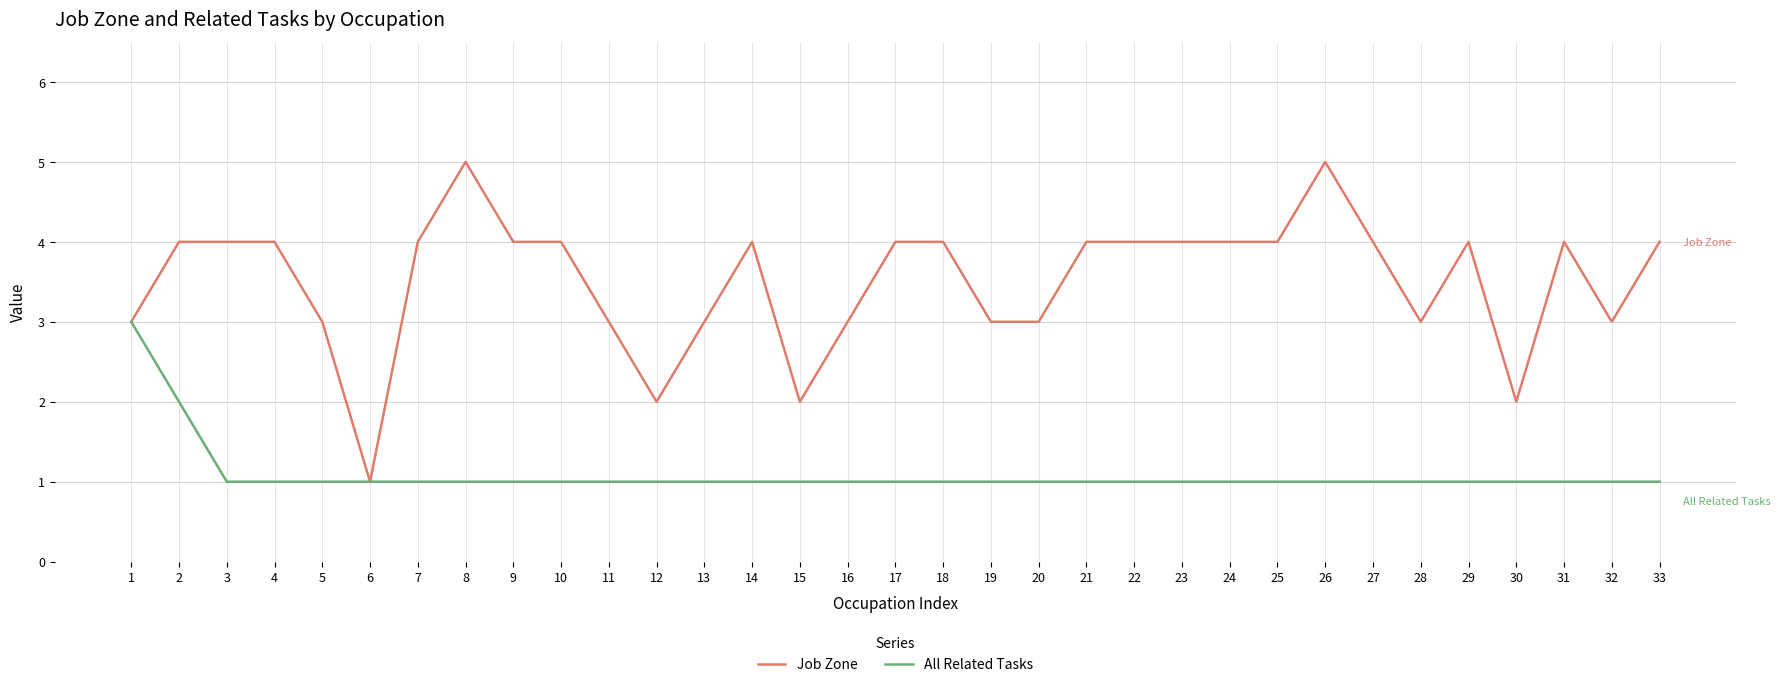

Rank the series by their maximum value, from highest to lowest.

Job Zone, All Related Tasks